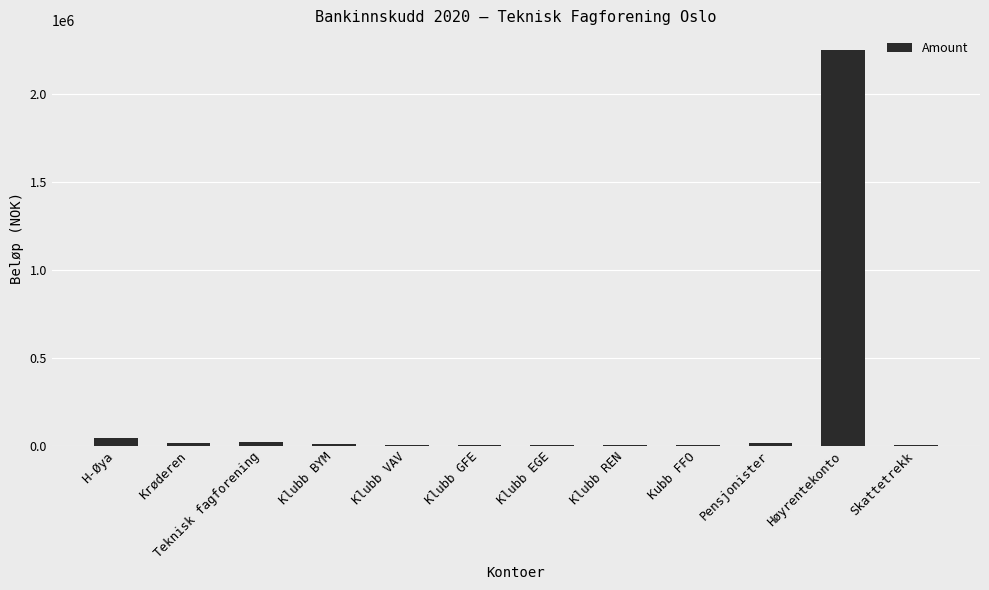

What is the sum of all values?

2361207.7